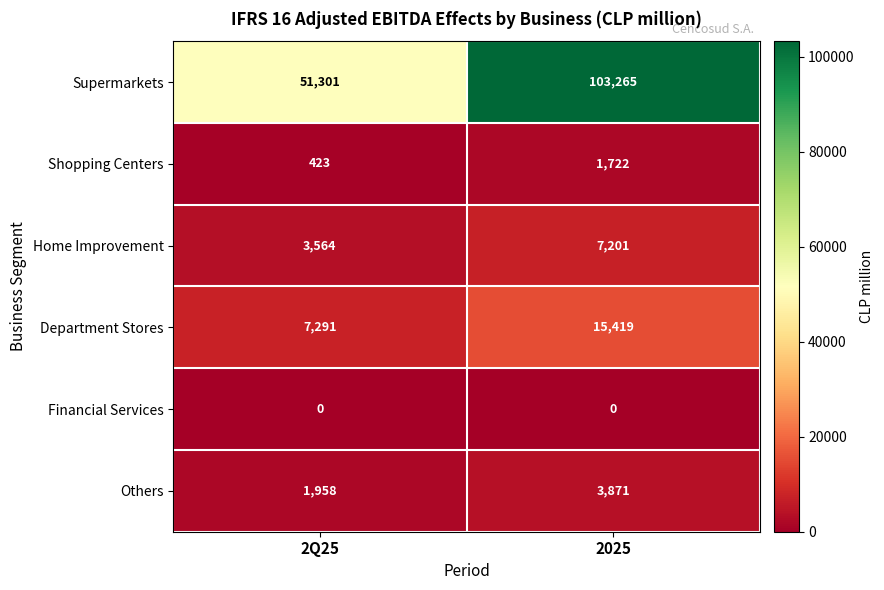

At which label does Home Improvement reach its peak?

2025